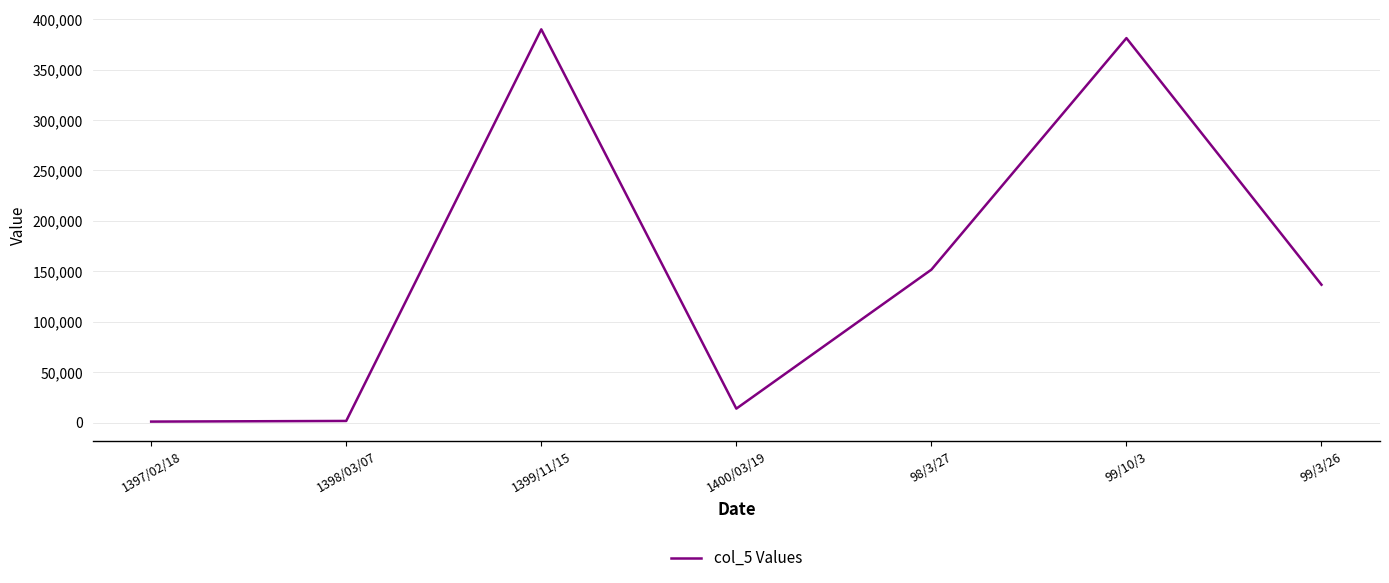

True or false: the data has more than 0 interior local peaks.

True